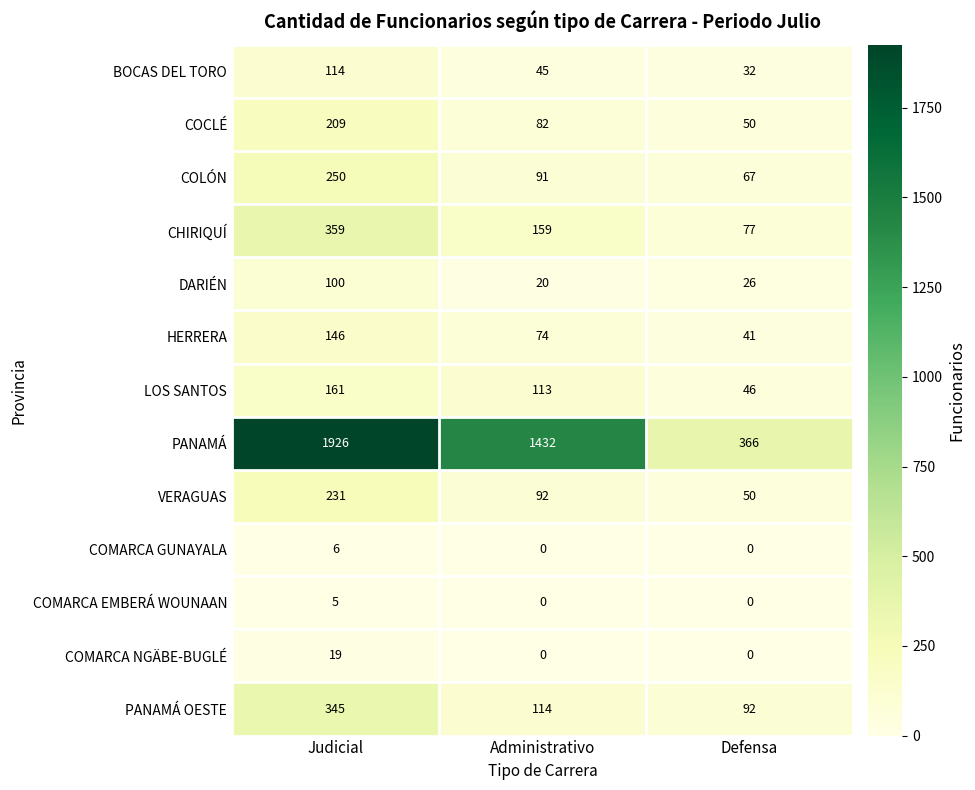

How many COMARCA NGÄBE-BUGLÉ values are between 0 and 19?

3